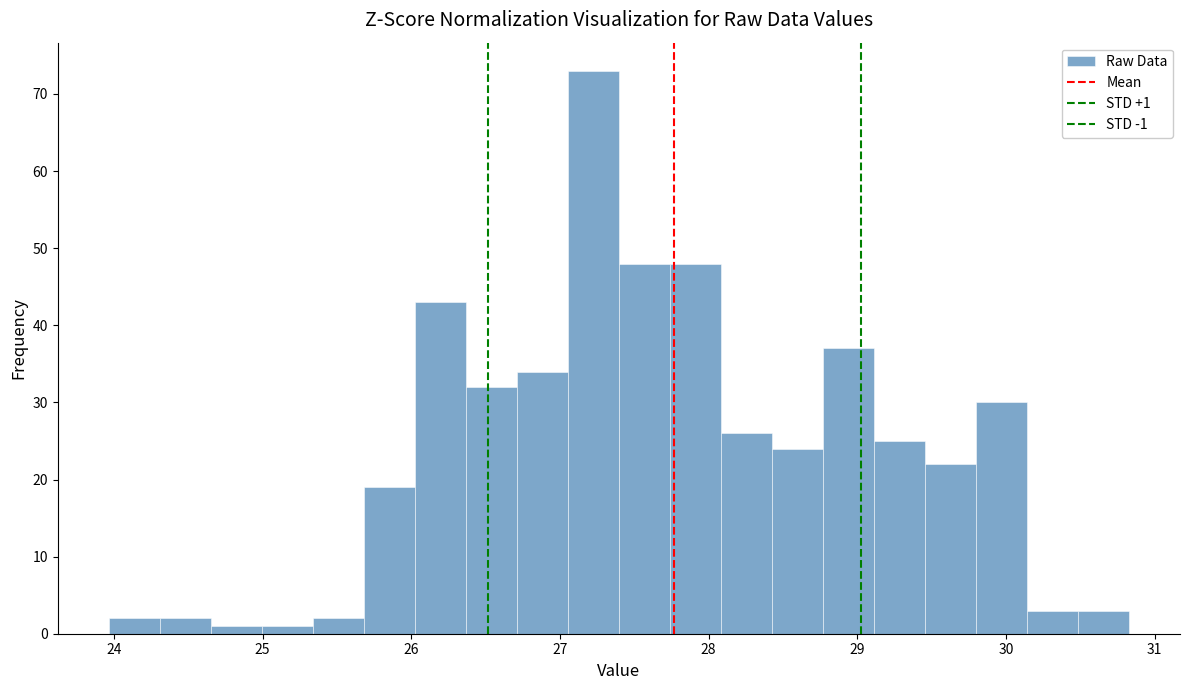

Read against the x-axis, roughly where is the centre of the tallest bar?

27.2